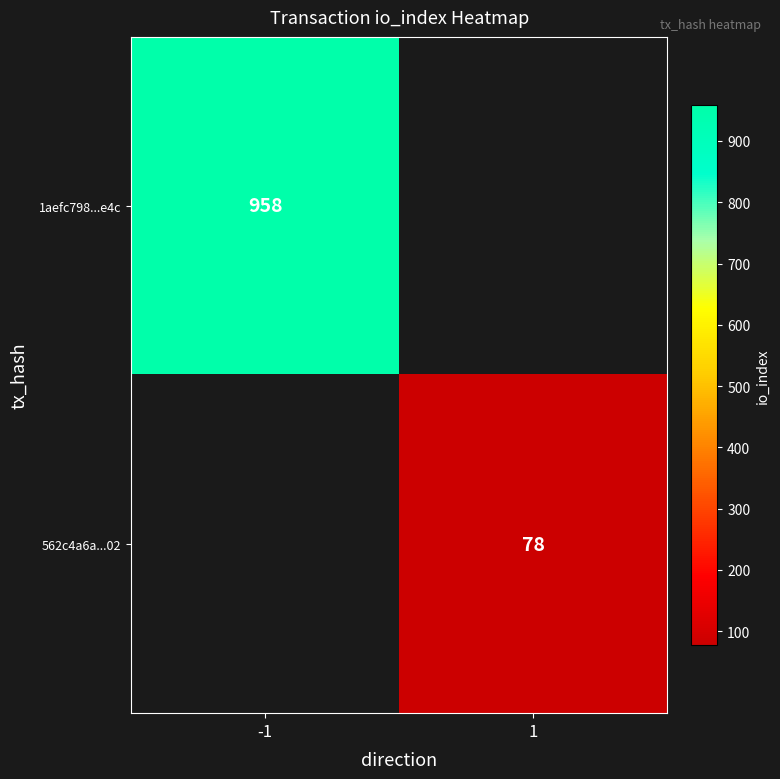

Is it true that 562c4a6a...02 equals 38.1 at 1?

False